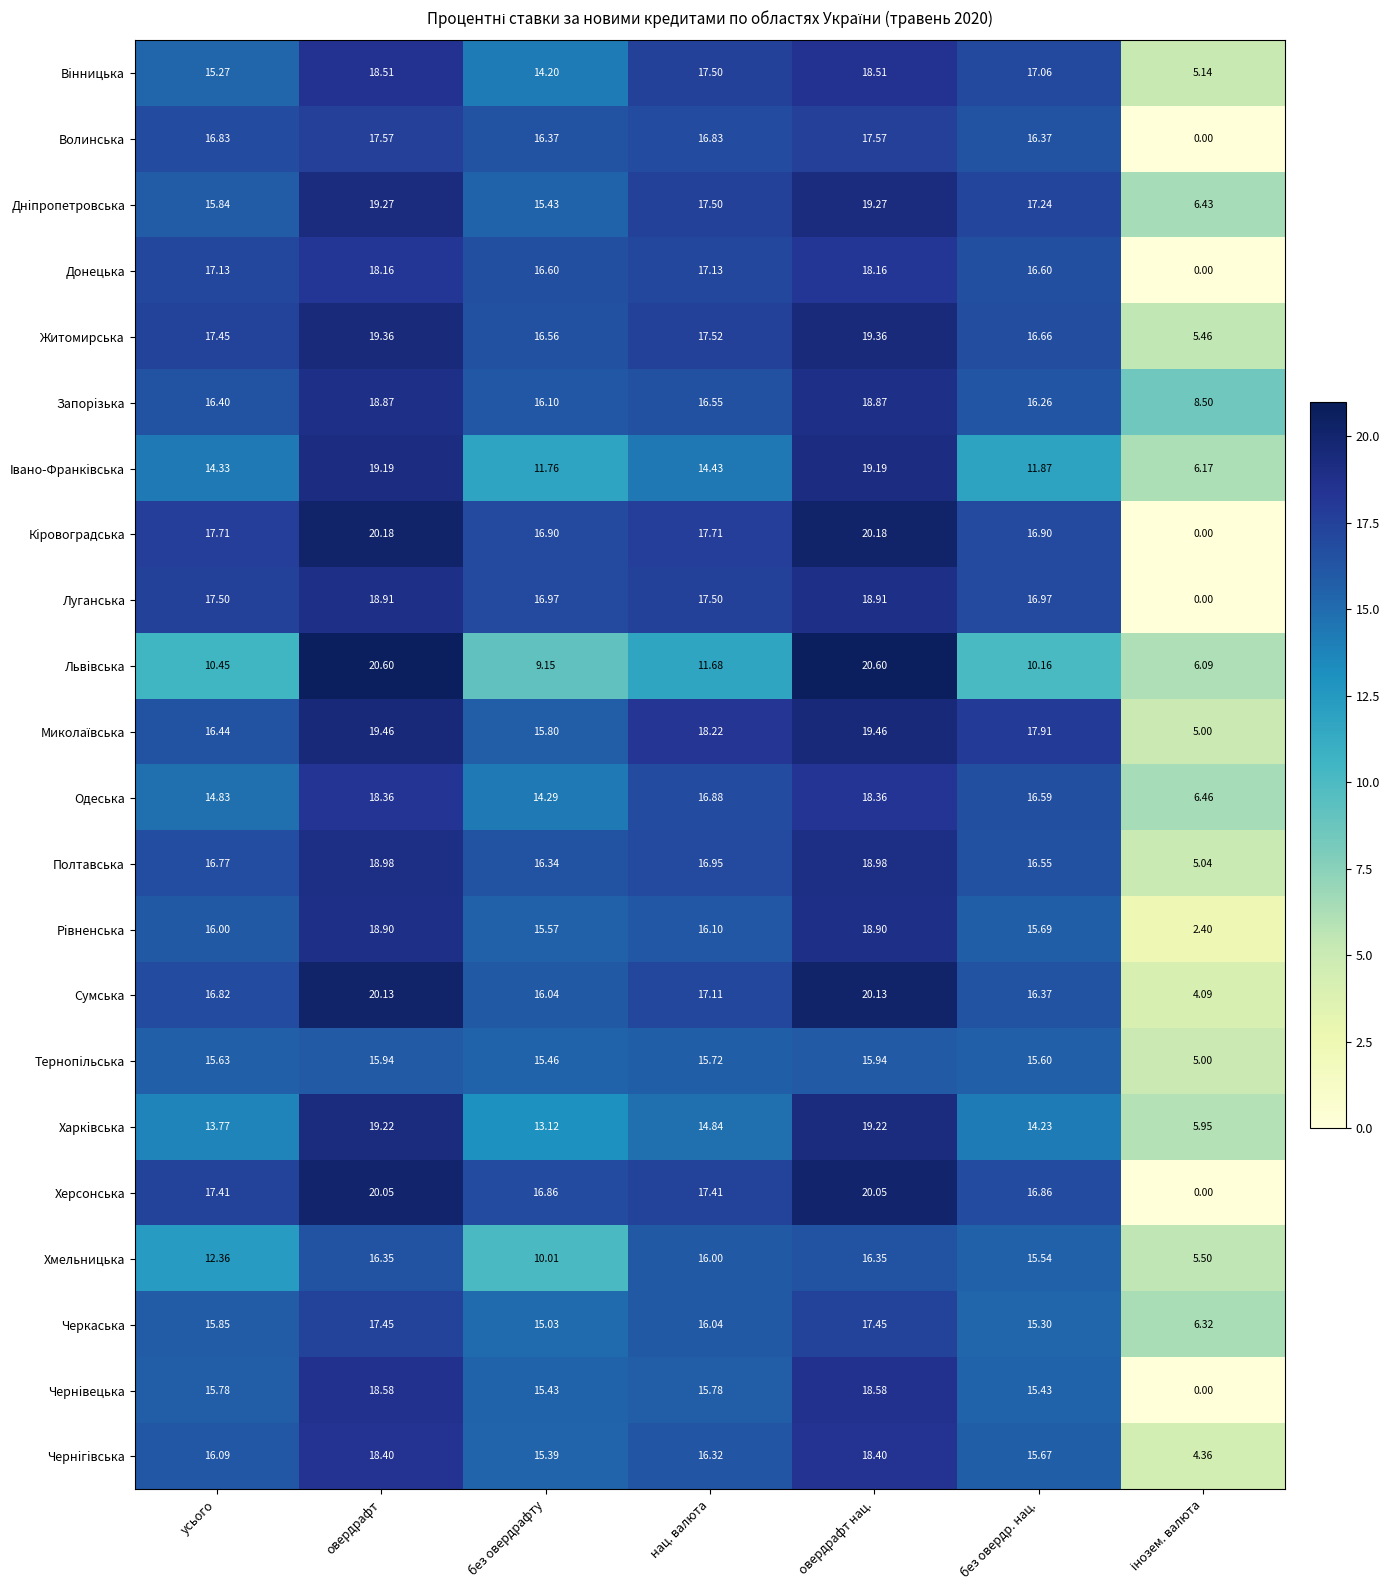

What is the total value across all series at овердрафт?

412.4